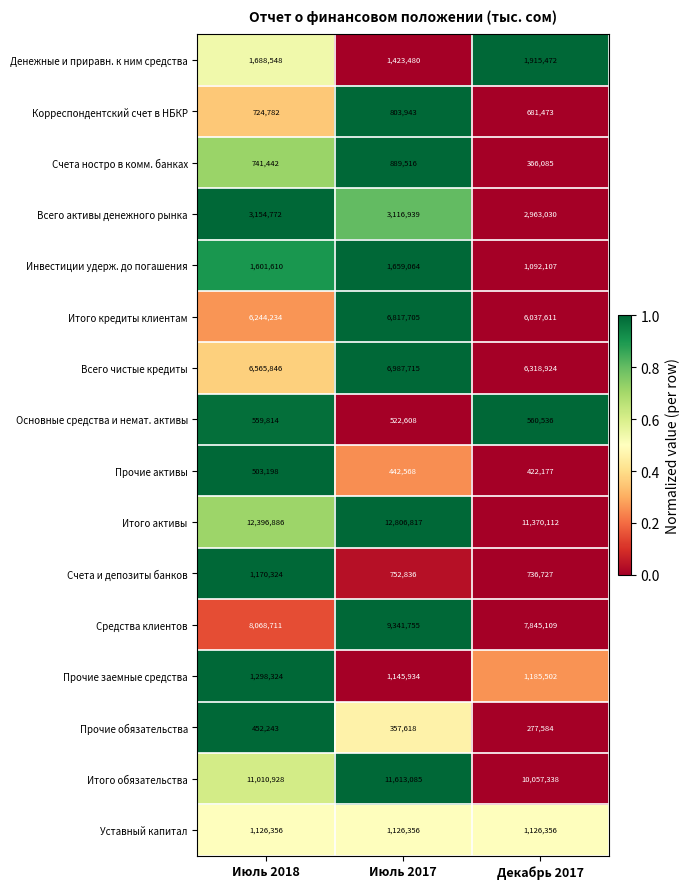

Between Июль 2018 and Декабрь 2017, which series saw the biggest shift?

Итого активы